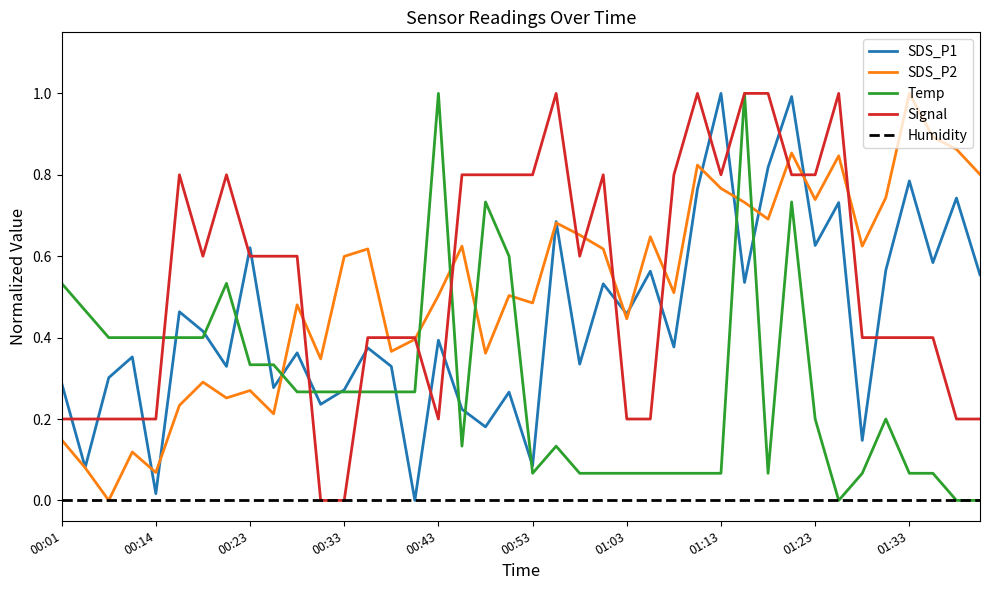

True or false: SDS_P2 and Temp intersect in this chart.

True